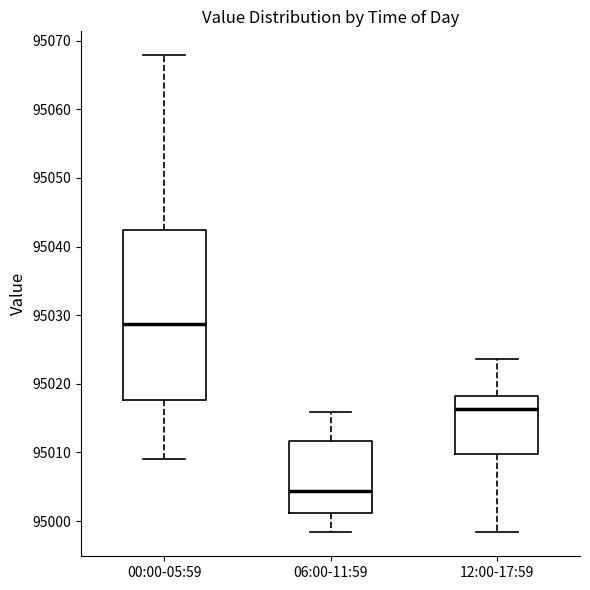

Reading left to right, read every box against the y-axis: the position of its median line, the range the box covers, and the ends of its whiskers. The values are not printed on the chart, so give them approximately, as read against the axis.

00:00-05:59: median 95029, box 95018 to 95042, whiskers 95009 to 95068
06:00-11:59: median 95004, box 95001 to 95012, whiskers 94998 to 95016
12:00-17:59: median 95016, box 95010 to 95018, whiskers 94998 to 95024